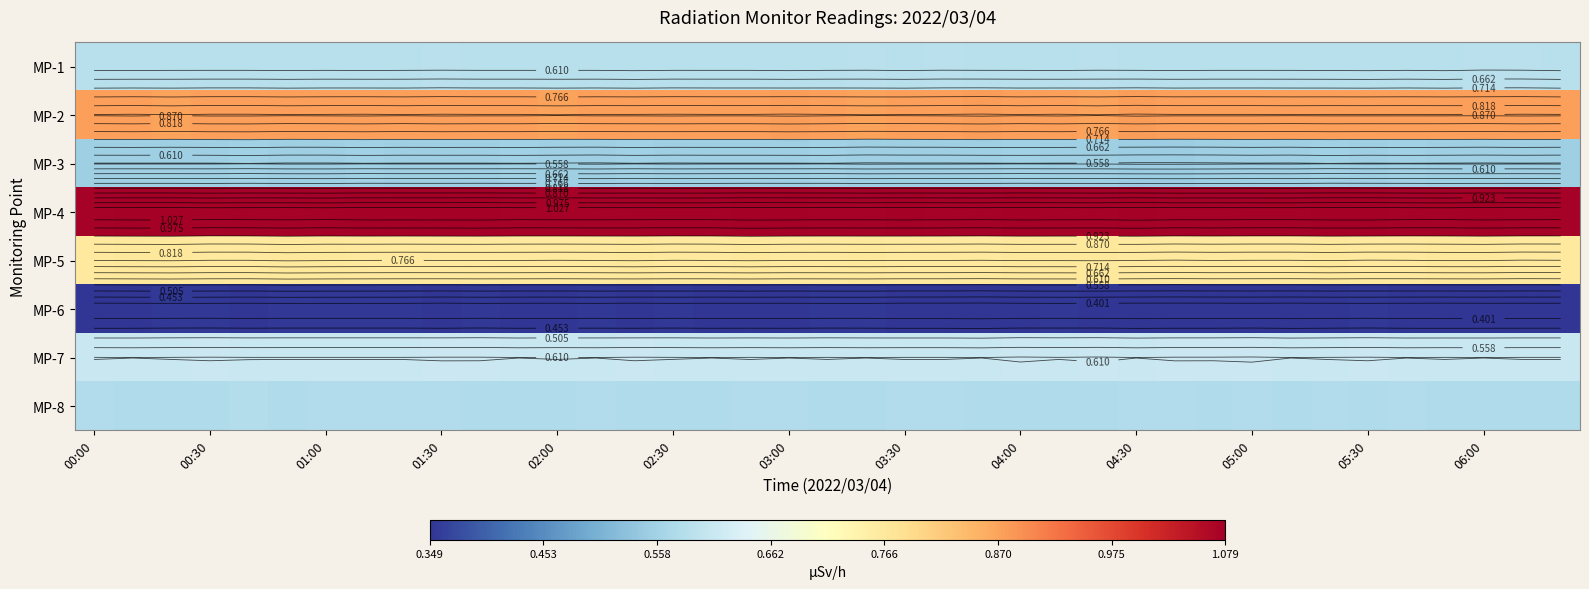

What is the minimum value for MP-1?

0.6